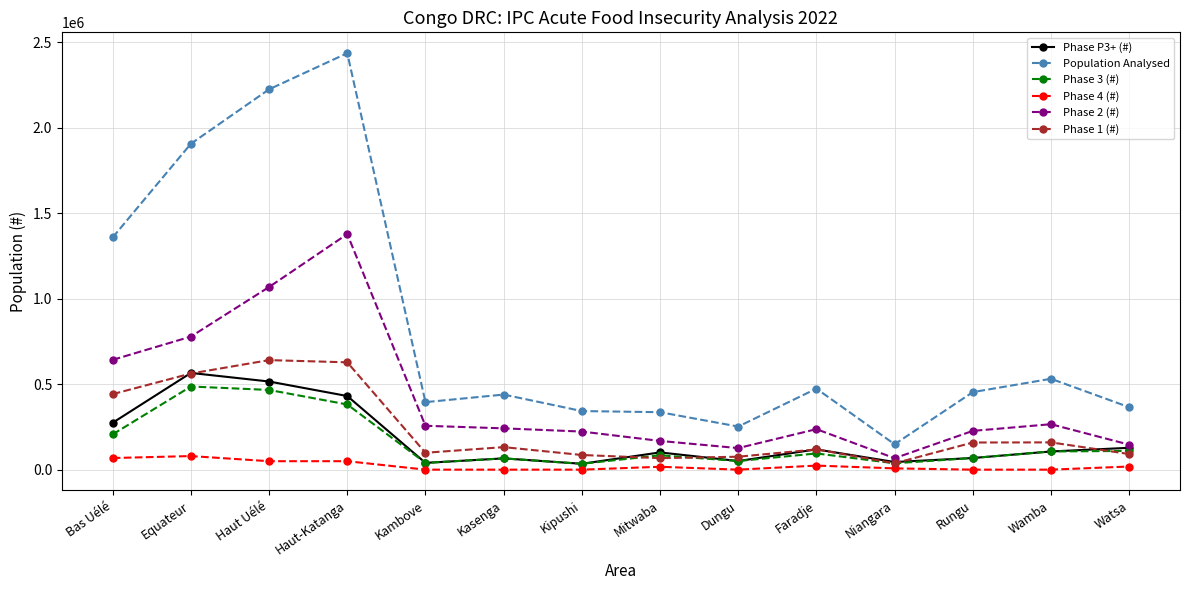

What is the value of the Phase 1 (#) point at the 14th from the left?

91265